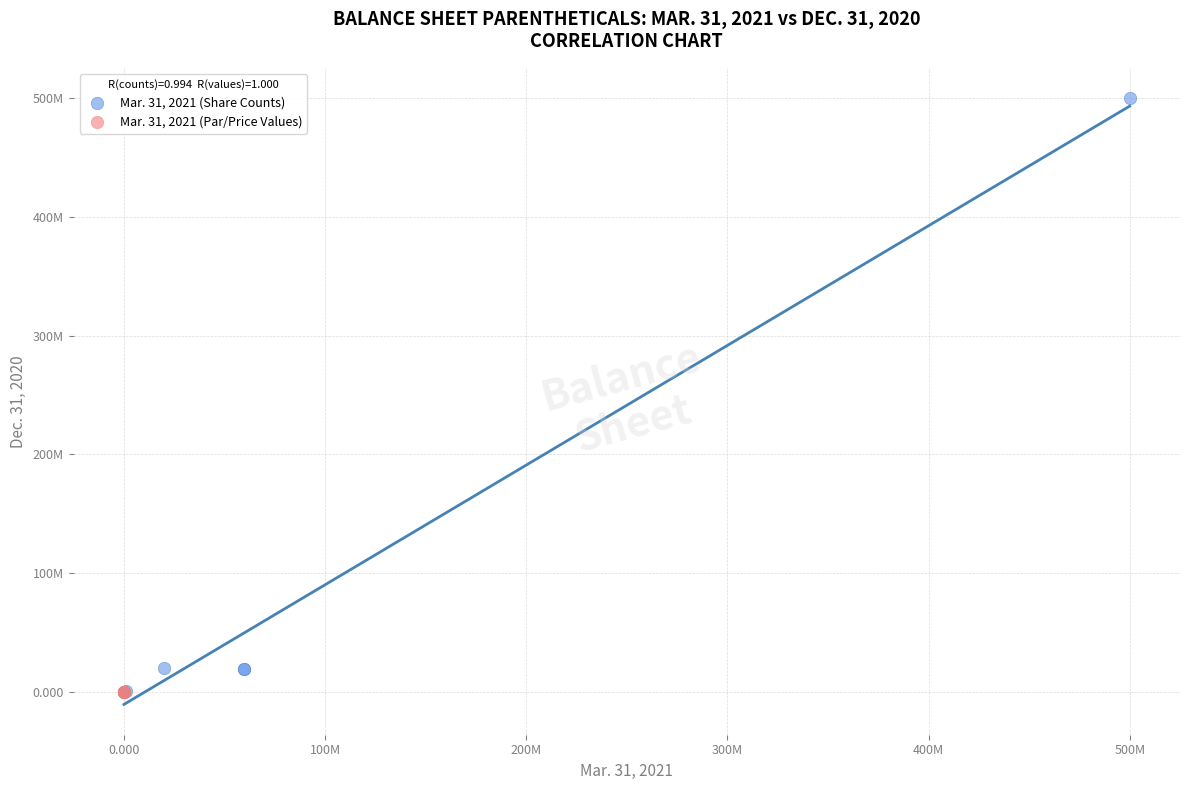

What are all the series names shown in the legend?

Mar. 31, 2021 (Share Counts), Mar. 31, 2021 (Par/Price Values)